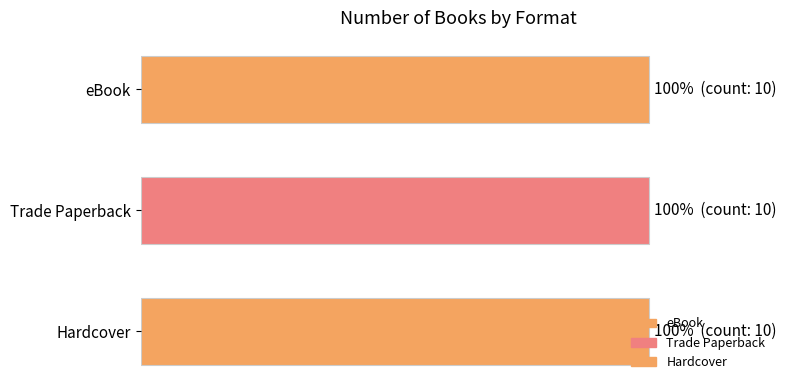

How many data points in Hardcover are above 77663590?

4